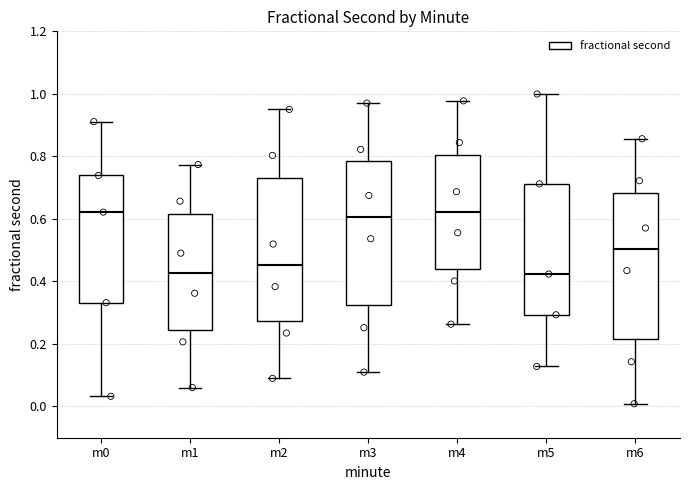

Reading left to right, read every box against the y-axis: the position of its median line, the range the box covers, and the ends of its whiskers. The values are not printed on the chart, so give them approximately, as read against the axis.

m0: median 0.62, box 0.34 to 0.74, whiskers 0.04 to 0.92
m1: median 0.42, box 0.24 to 0.62, whiskers 0.06 to 0.78
m2: median 0.46, box 0.28 to 0.74, whiskers 0.08 to 0.96
m3: median 0.60, box 0.32 to 0.78, whiskers 0.10 to 0.98
m4: median 0.62, box 0.44 to 0.80, whiskers 0.26 to 0.98
m5: median 0.42, box 0.30 to 0.72, whiskers 0.12 to 1.00
m6: median 0.50, box 0.22 to 0.68, whiskers 0.00 to 0.86